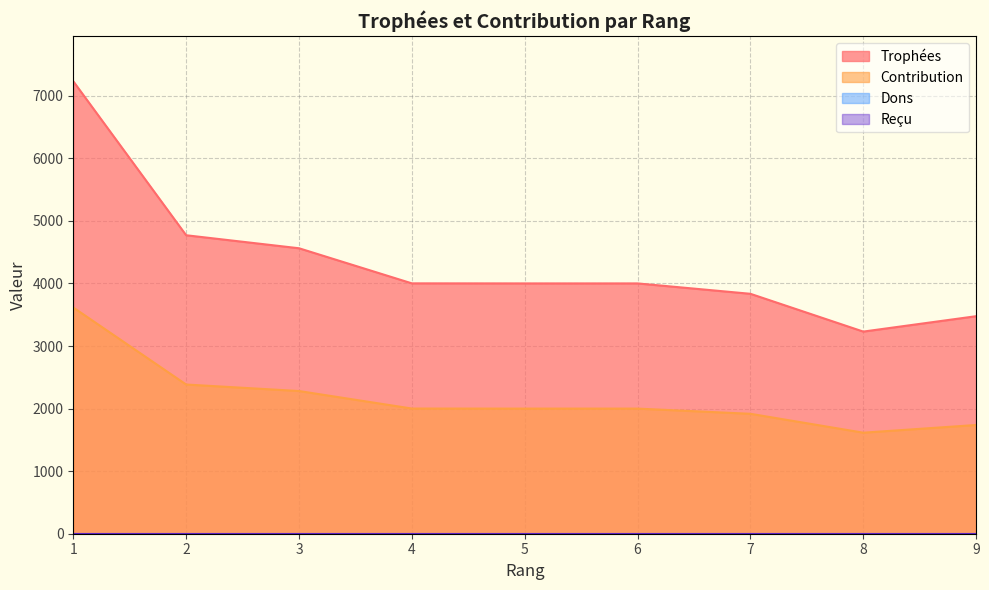

What is the difference between the second highest and second lowest values in the Trophées series?

1294